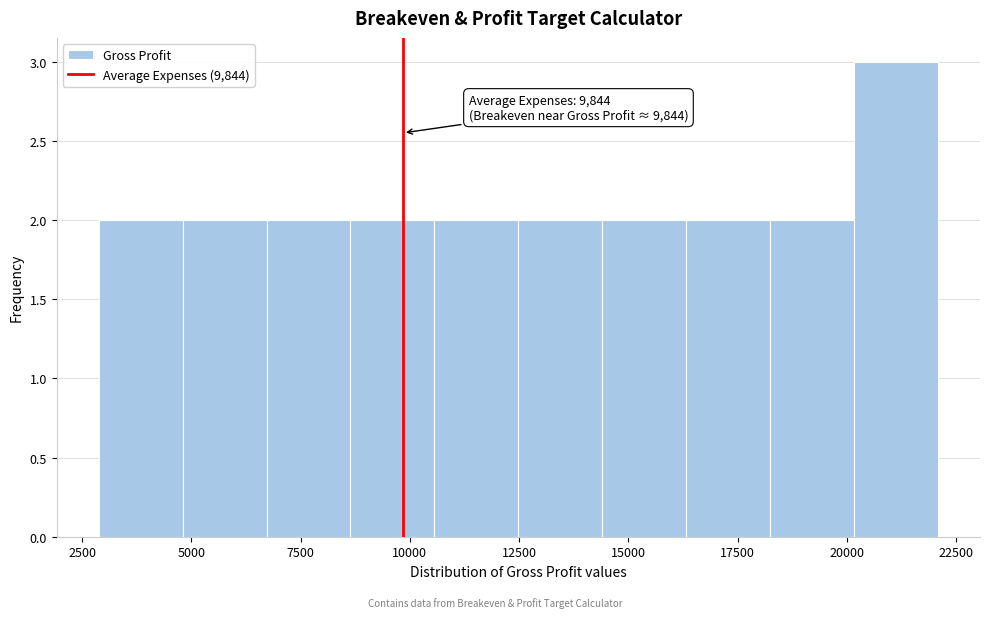

Around what value on the x-axis is the tallest bar? Give the approximate position of its centre, as read against the axis.

21000